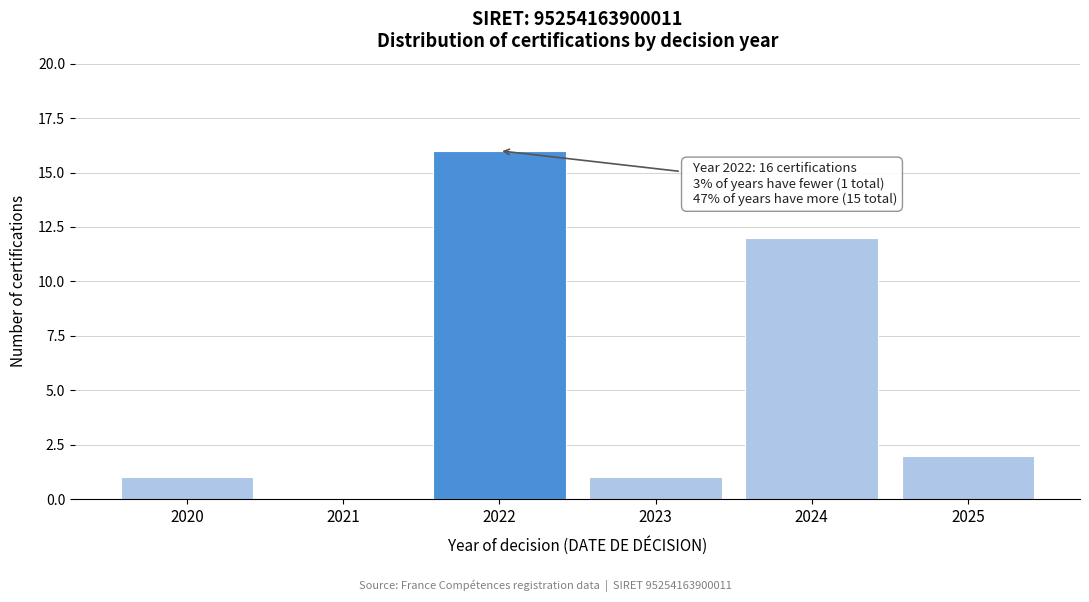

Reading left to right, what are all the values shown in this chart?

2020=1	2021=0	2022=16	2023=1	2024=12	2025=2